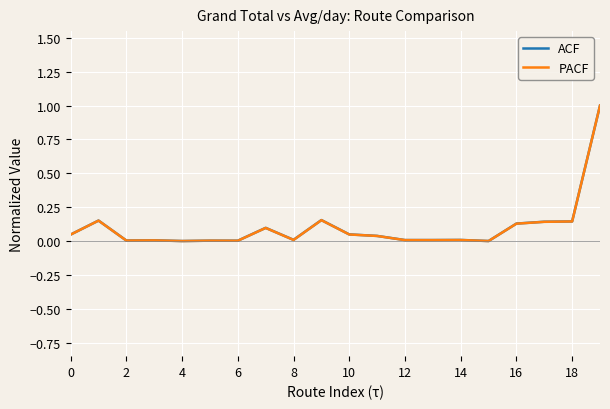

What is the maximum value shown in the chart?

1.0